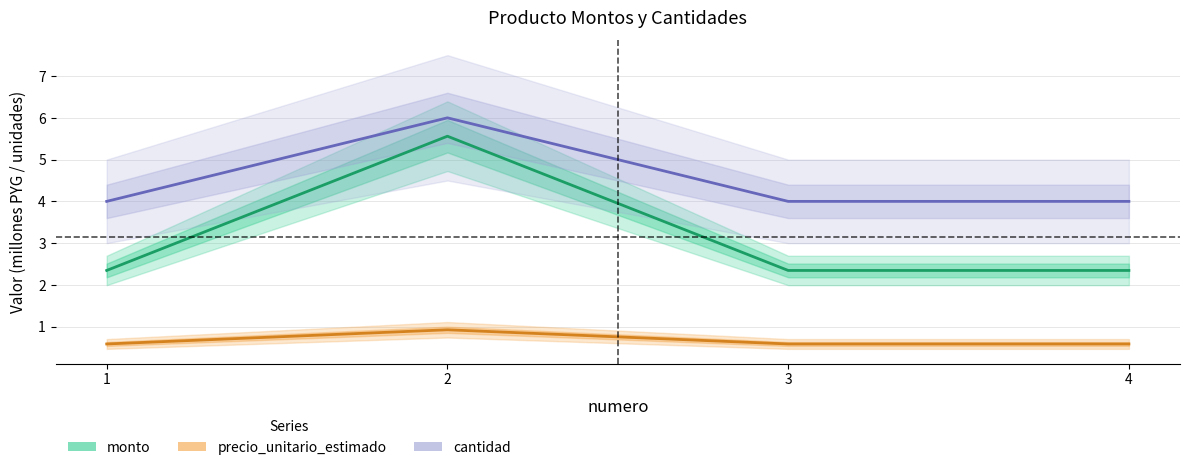

Which category has the lowest value in the monto series?

1